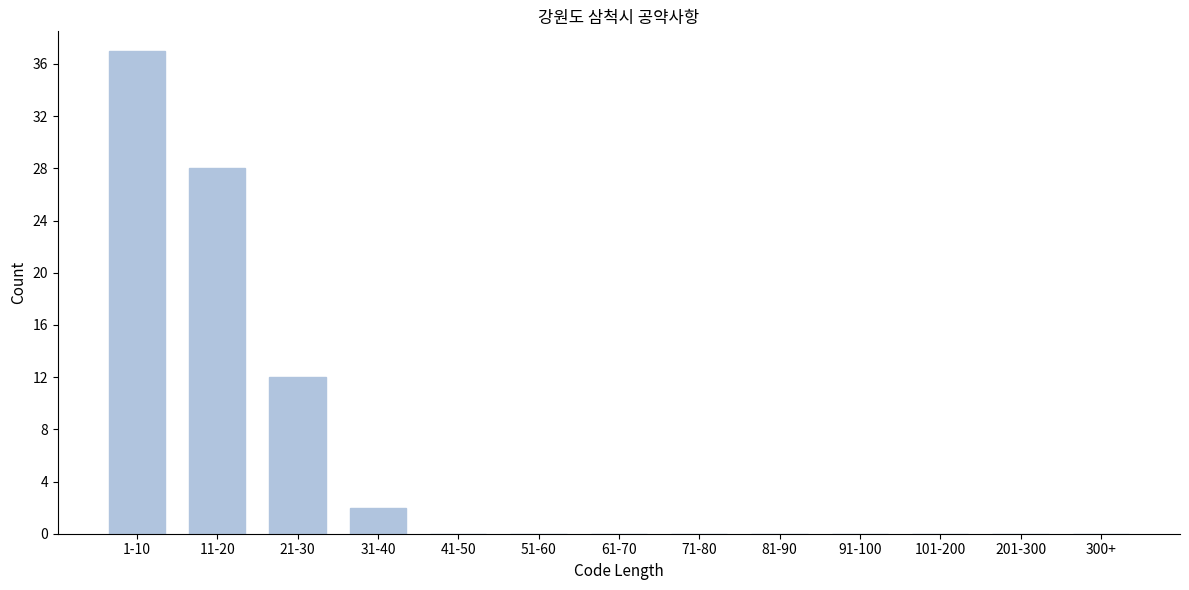

Reading right to left, transcribe all the data shown in this chart.

300+=0	201-300=0	101-200=0	91-100=0	81-90=0	71-80=0	61-70=0	51-60=0	41-50=0	31-40=2	21-30=12	11-20=28	1-10=37